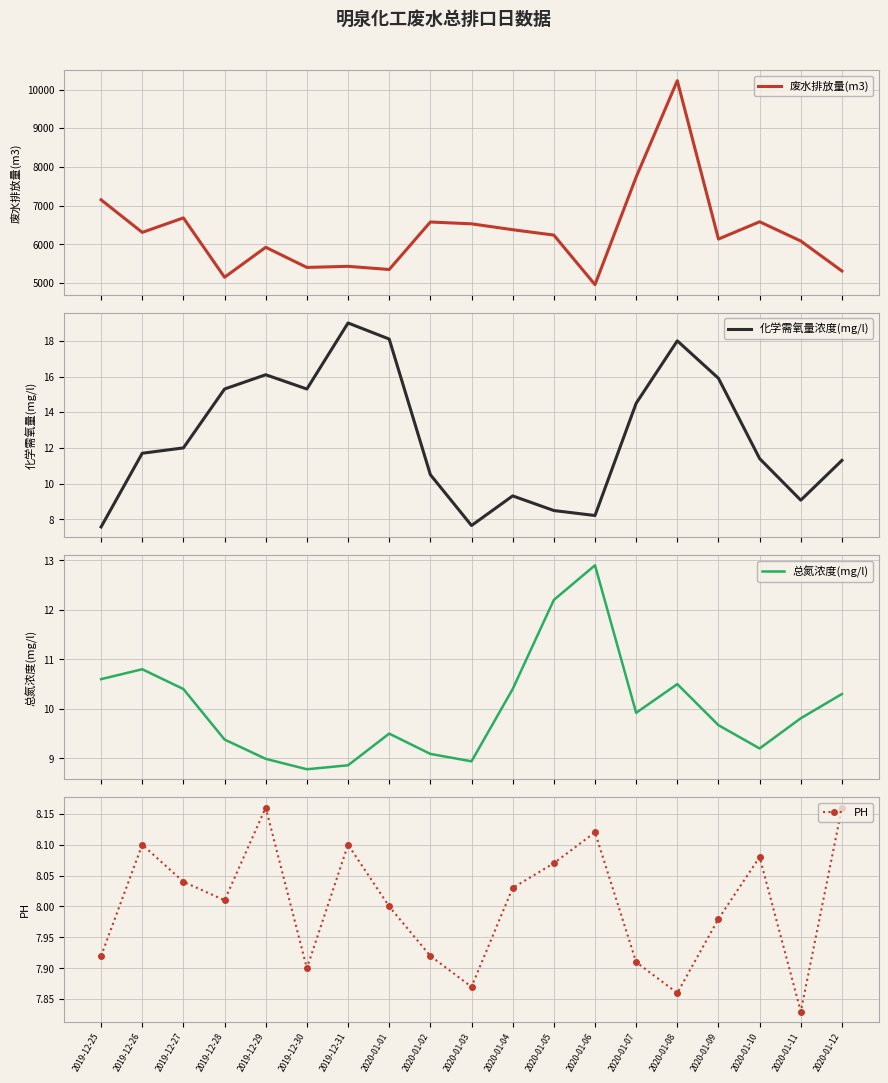

At which category does the chart reach its peak across all series?

2020-01-08